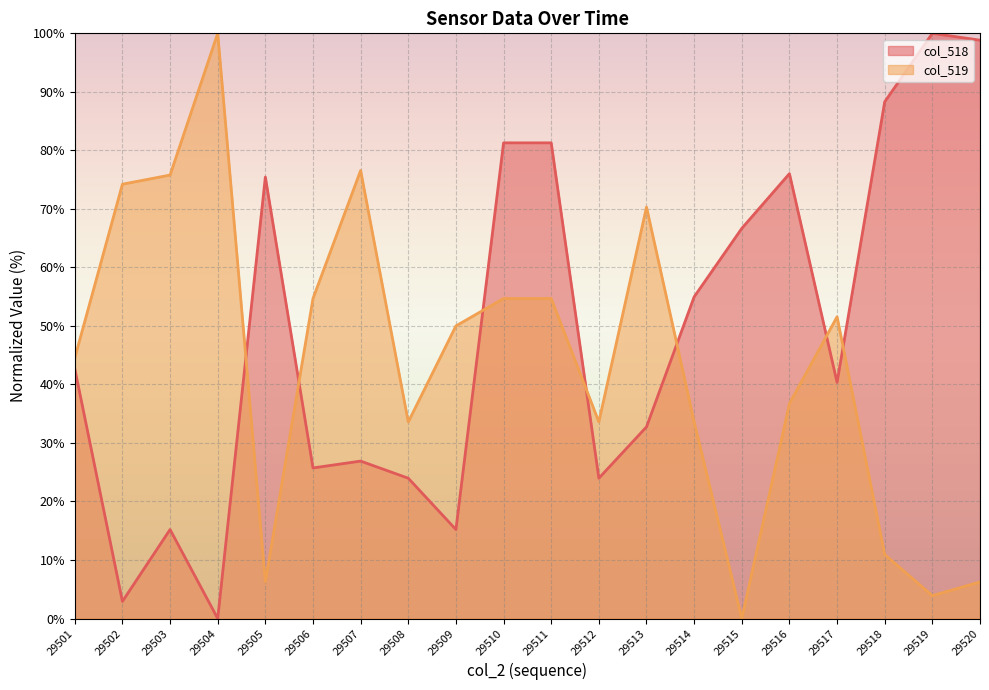

The value of col_518 at 29501 is 12.8. True or false?

False